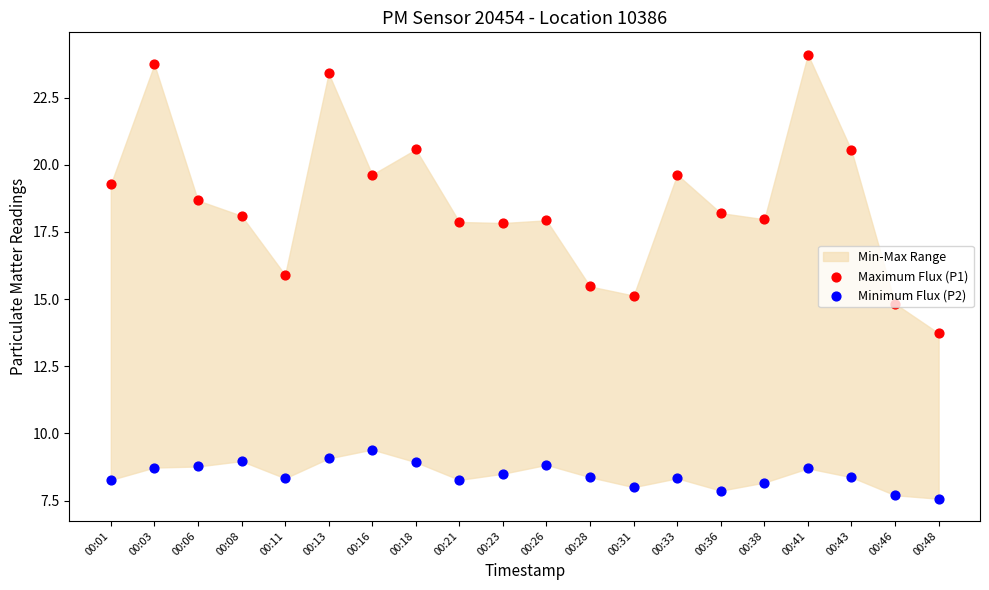

Which series has the widest spread of Y values?

Maximum Flux (P1)